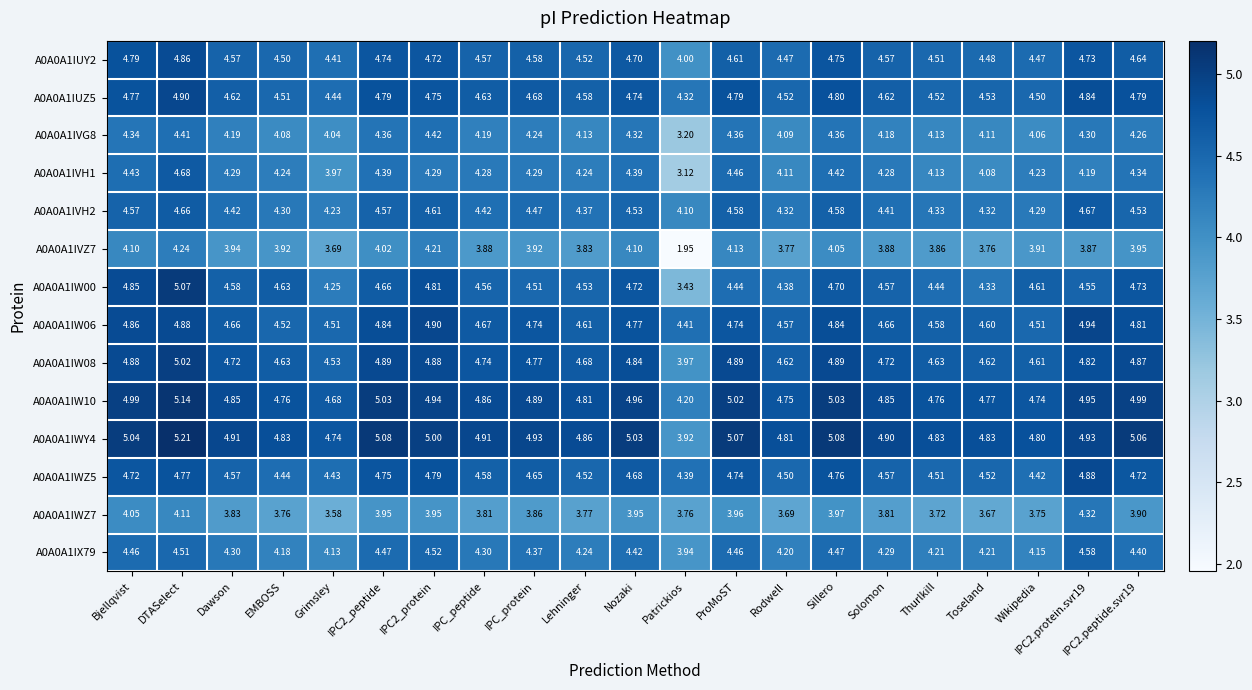

At which category is the sum across all series the highest?

DTASelect